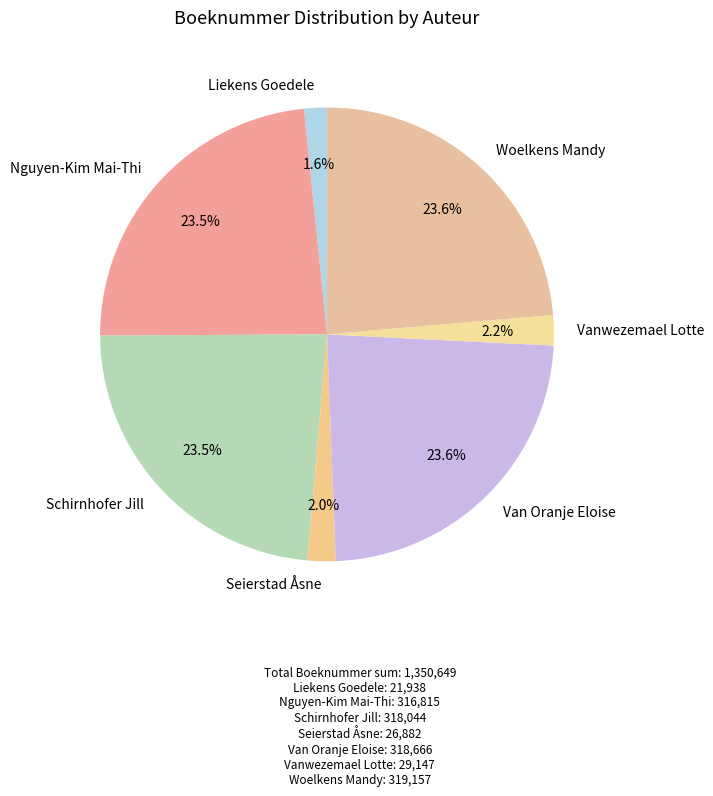

To the nearest percent, what is the difference between the largest and smallest slice percentages?

22%